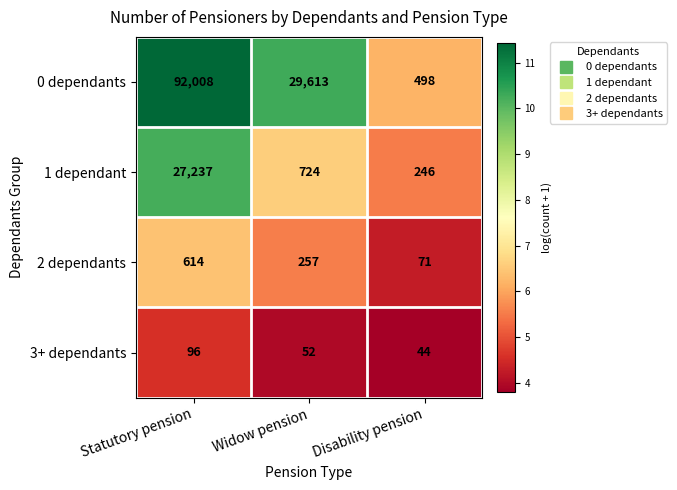

True or false: 0 dependants has a value of 147 at Disability pension.

False